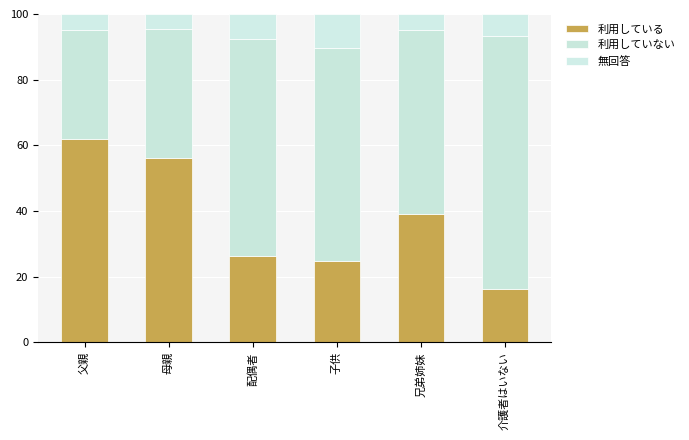

What are all the series names shown in the legend?

利用している, 利用していない, 無回答